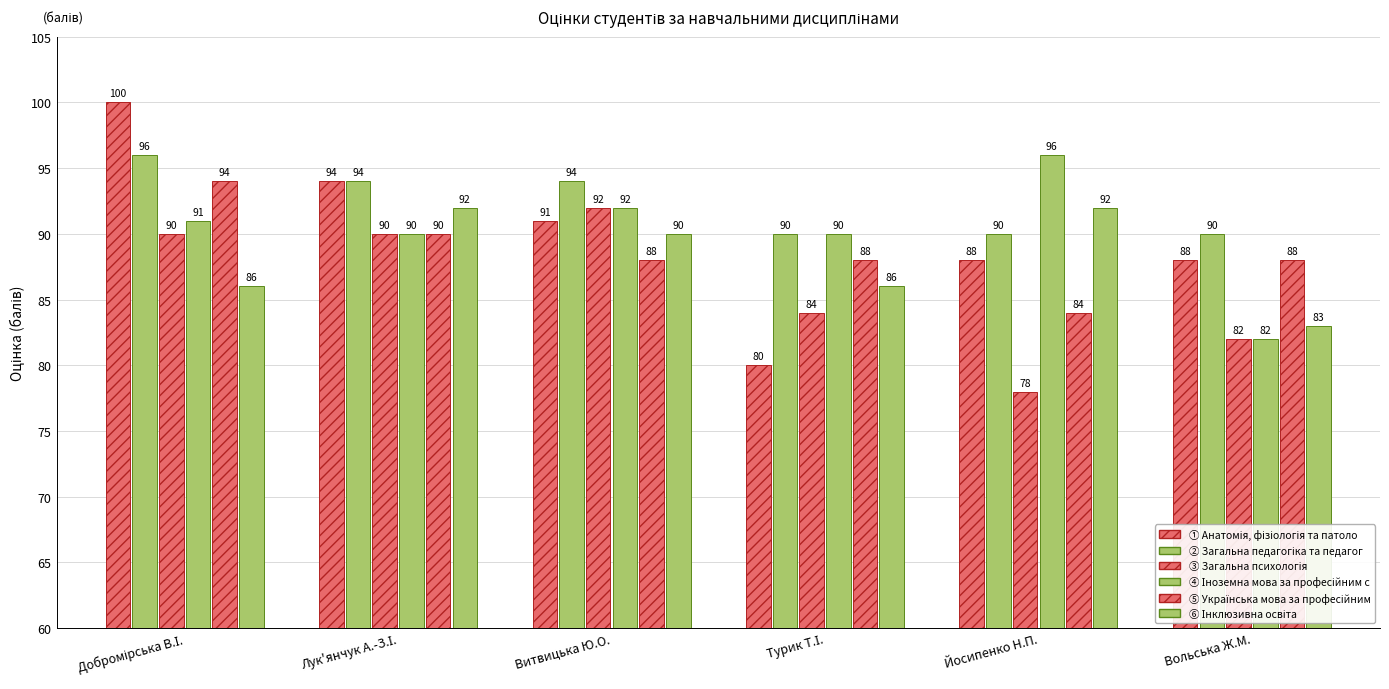

How many groups of bars are there?

6